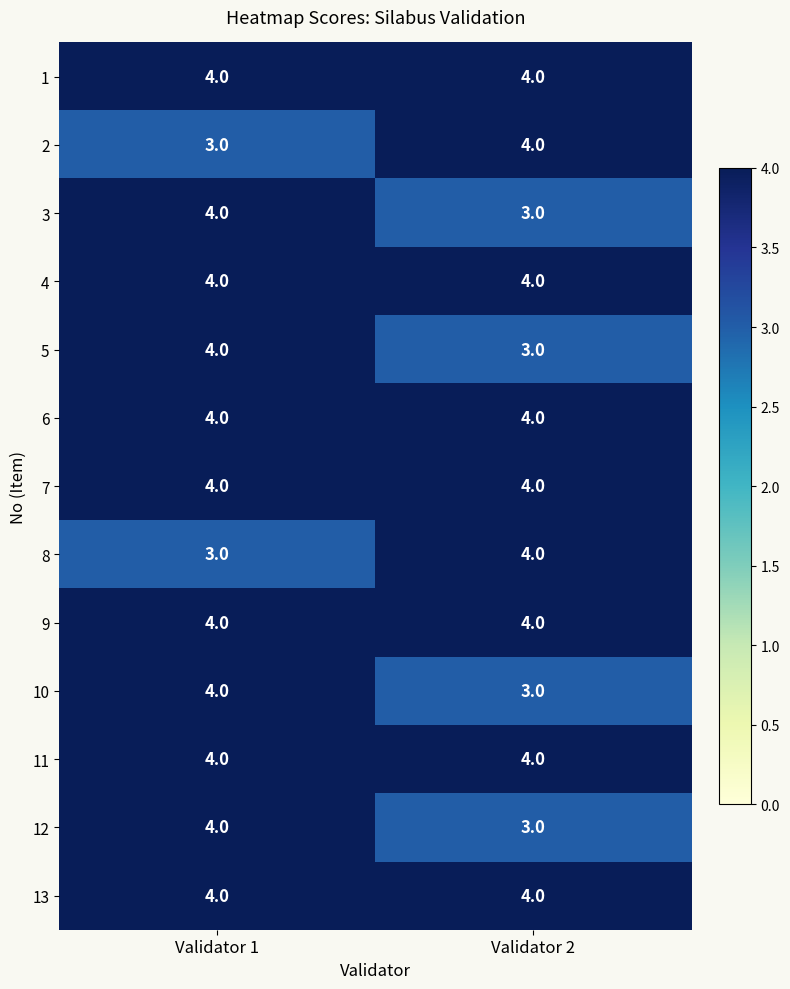

The value of 4 at Validator 1 is 4. True or false?

True